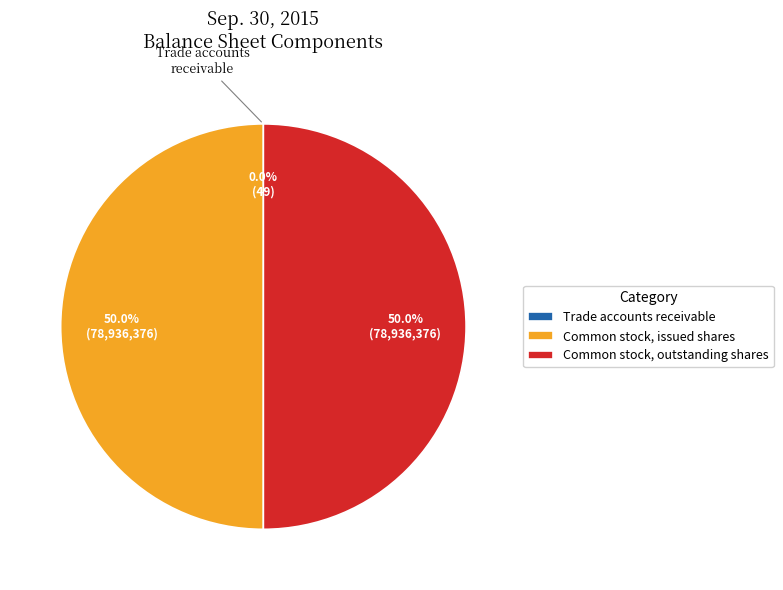

Do Common stock, issued shares and Common stock, outstanding shares together represent more than half of the pie?

Yes